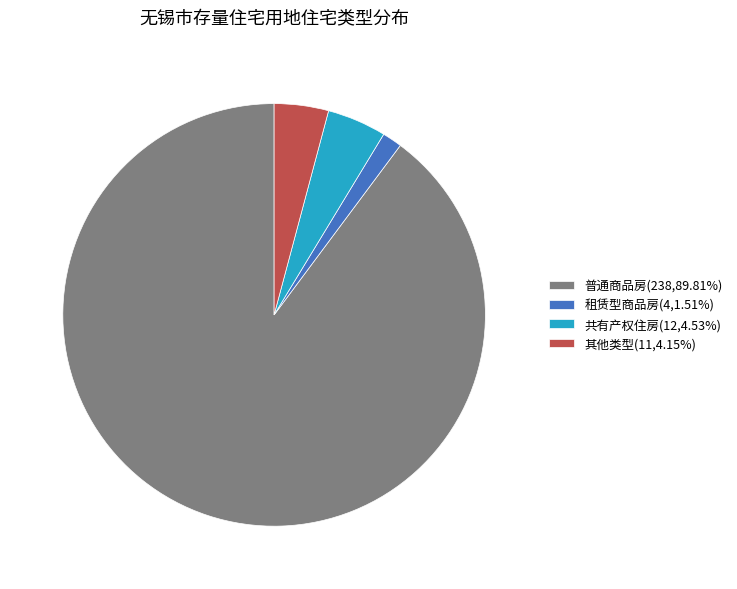

How many slices are in this pie chart?

4